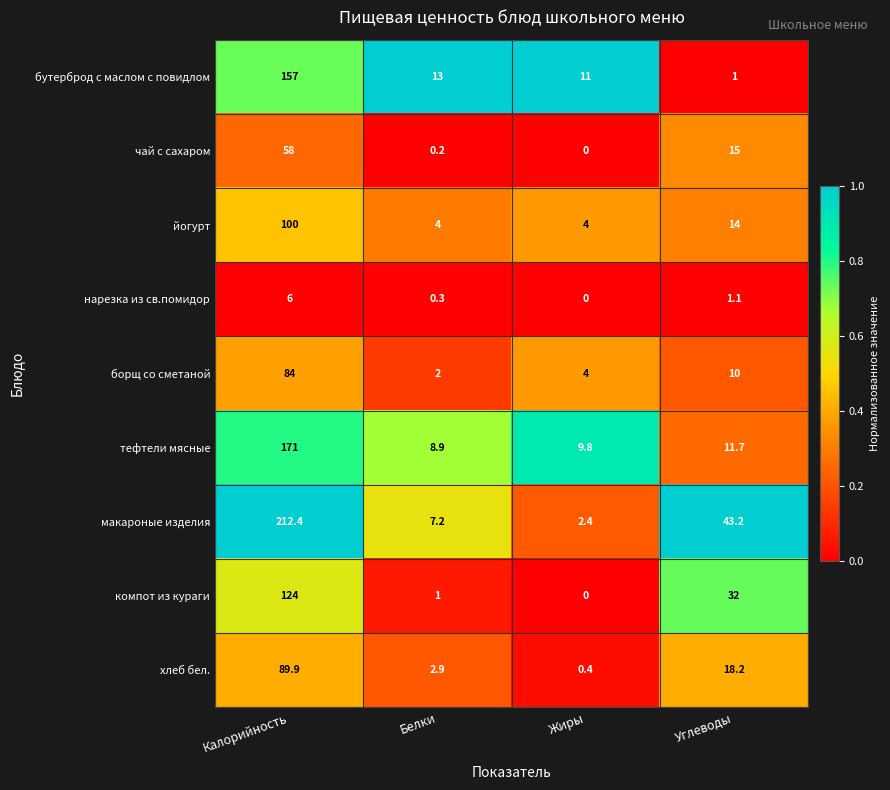

What is the sum of all тефтели мясные values?

201.4